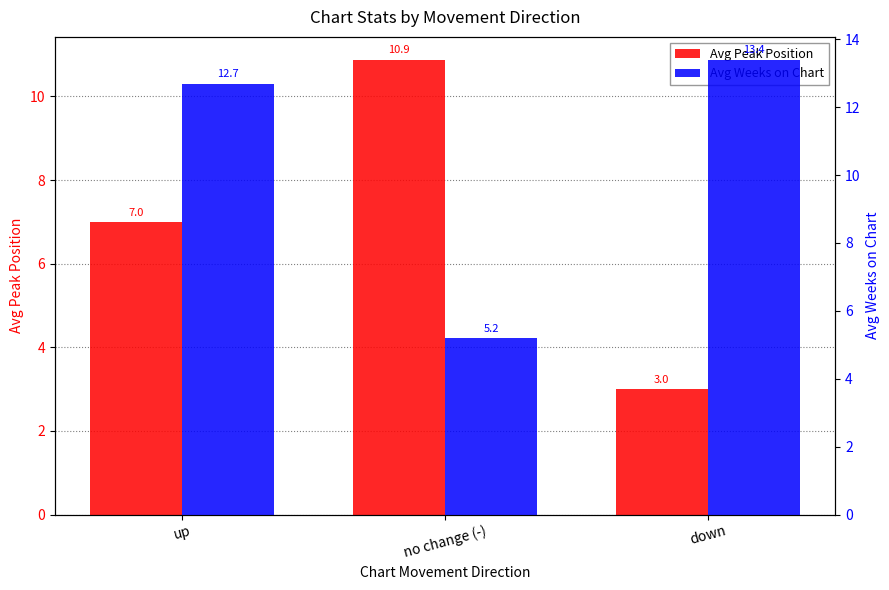

At which category is the sum across all series the highest?

up